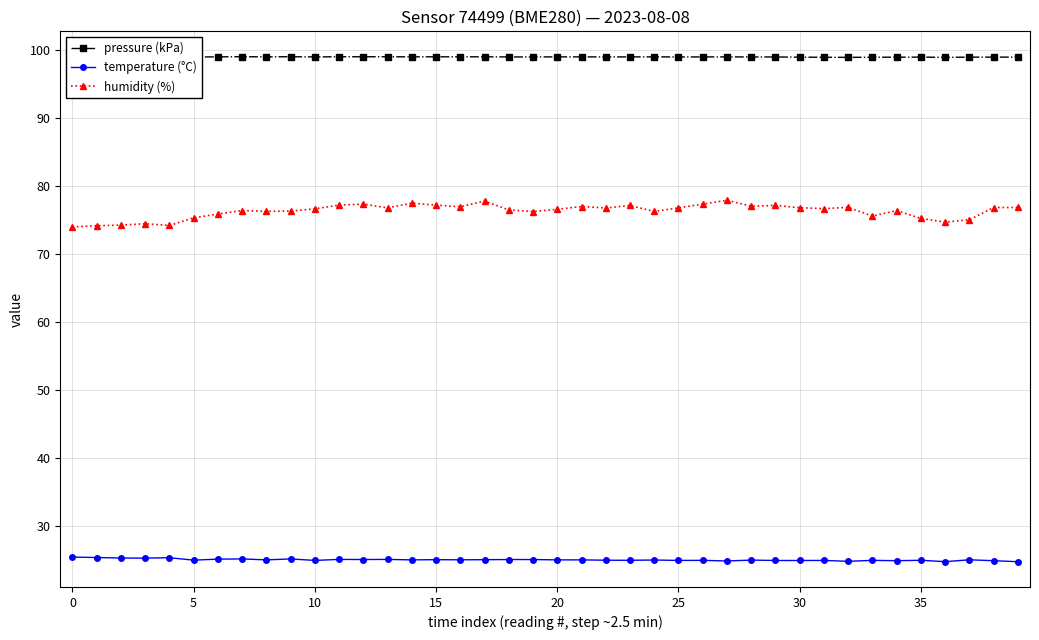

Rank the series at 27 from lowest to highest value.

temperature (°C), humidity (%), pressure (kPa)